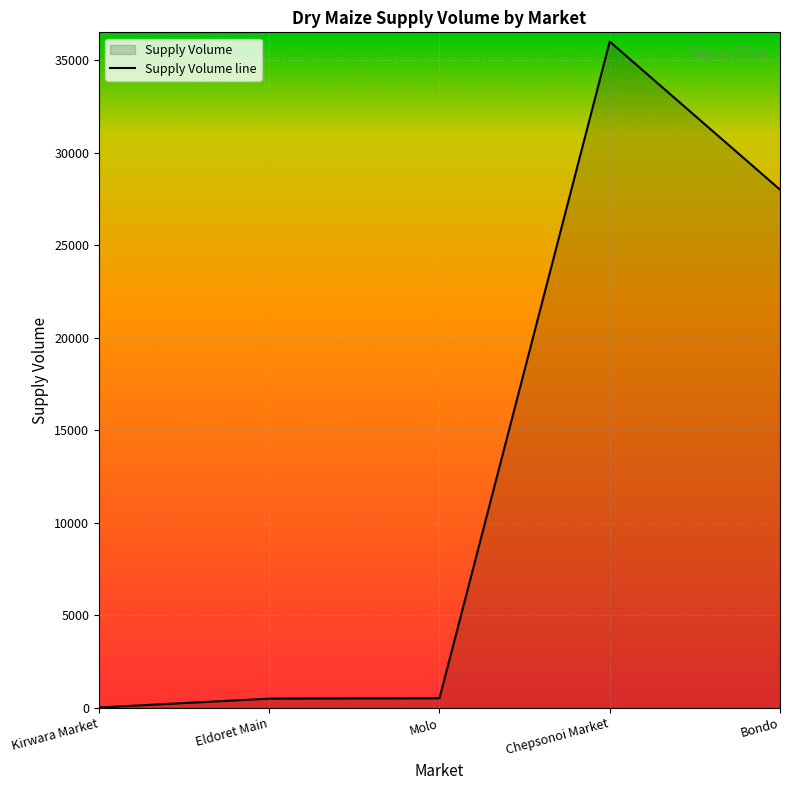

What is the maximum value shown in the chart?

36000